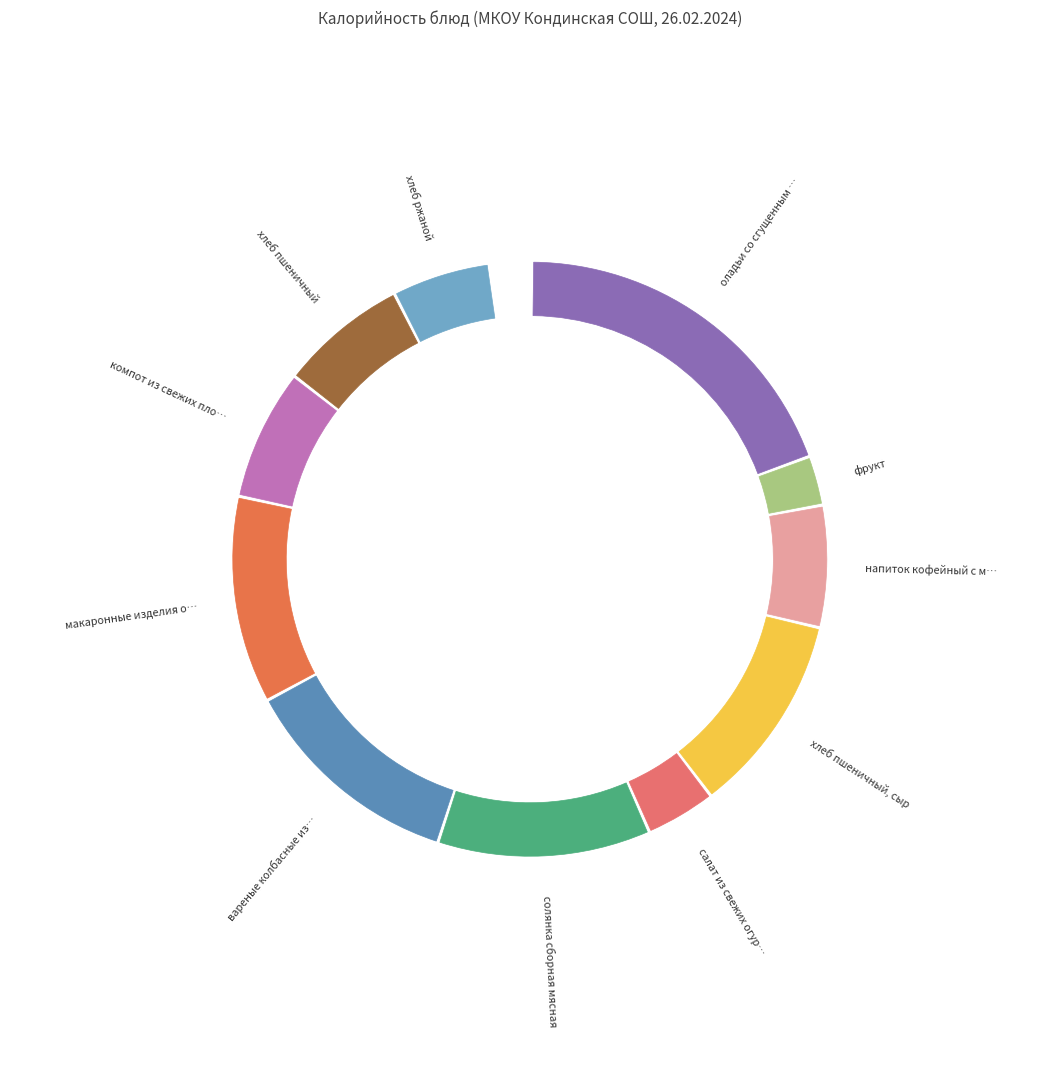

Does вареные колбасные изделия represent more than half of the total?

No